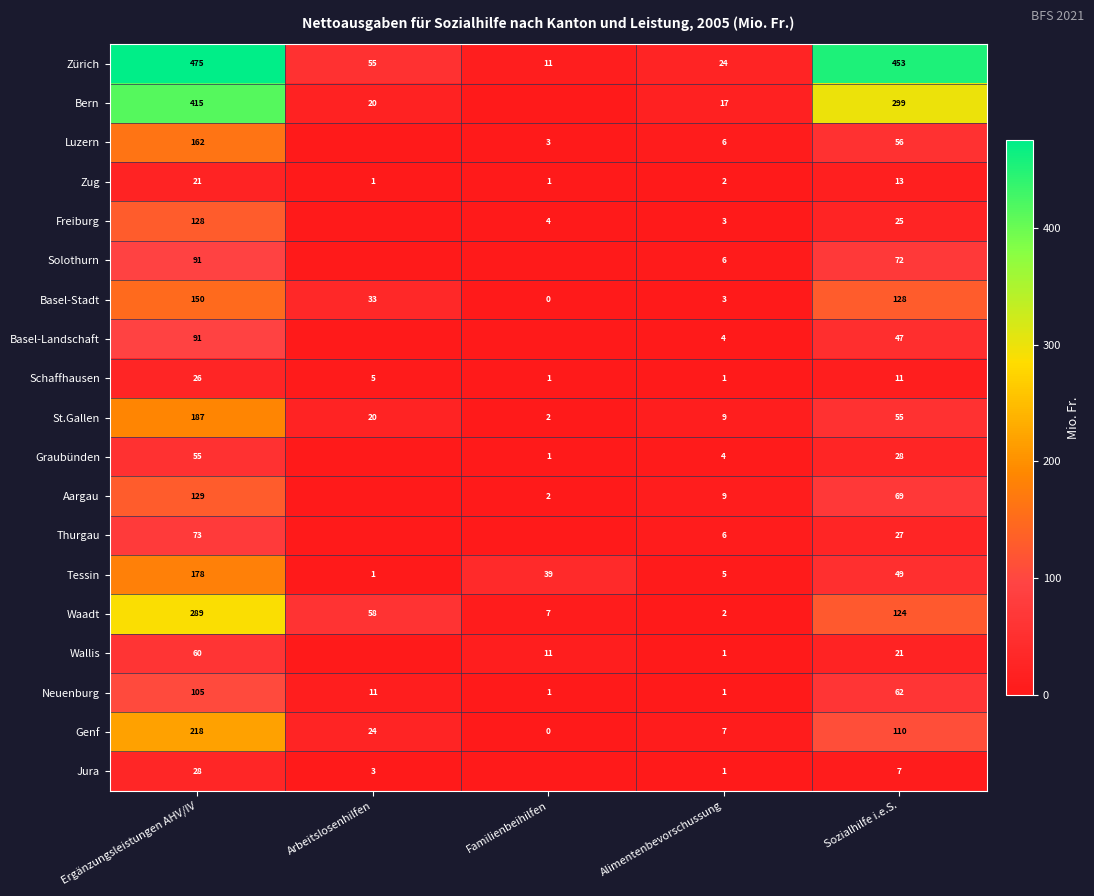

The Graubünden series shows 28 at Sozialhilfe i.e.S.. True or false?

True